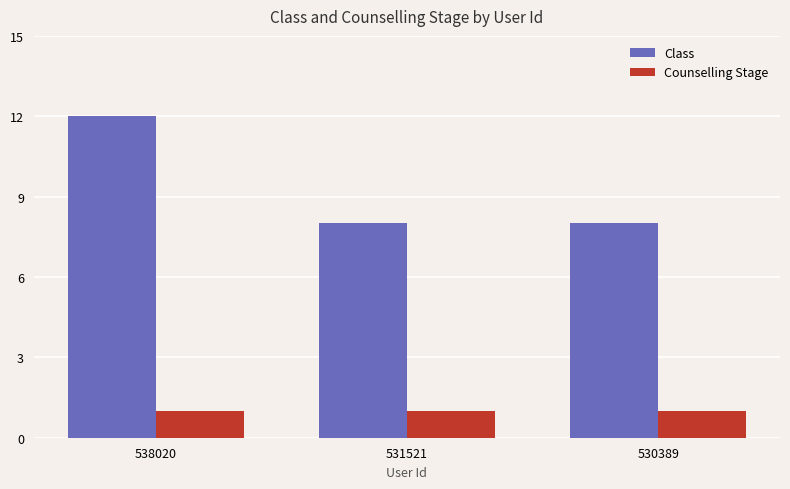

What is the highest value of the Counselling Stage series?

1